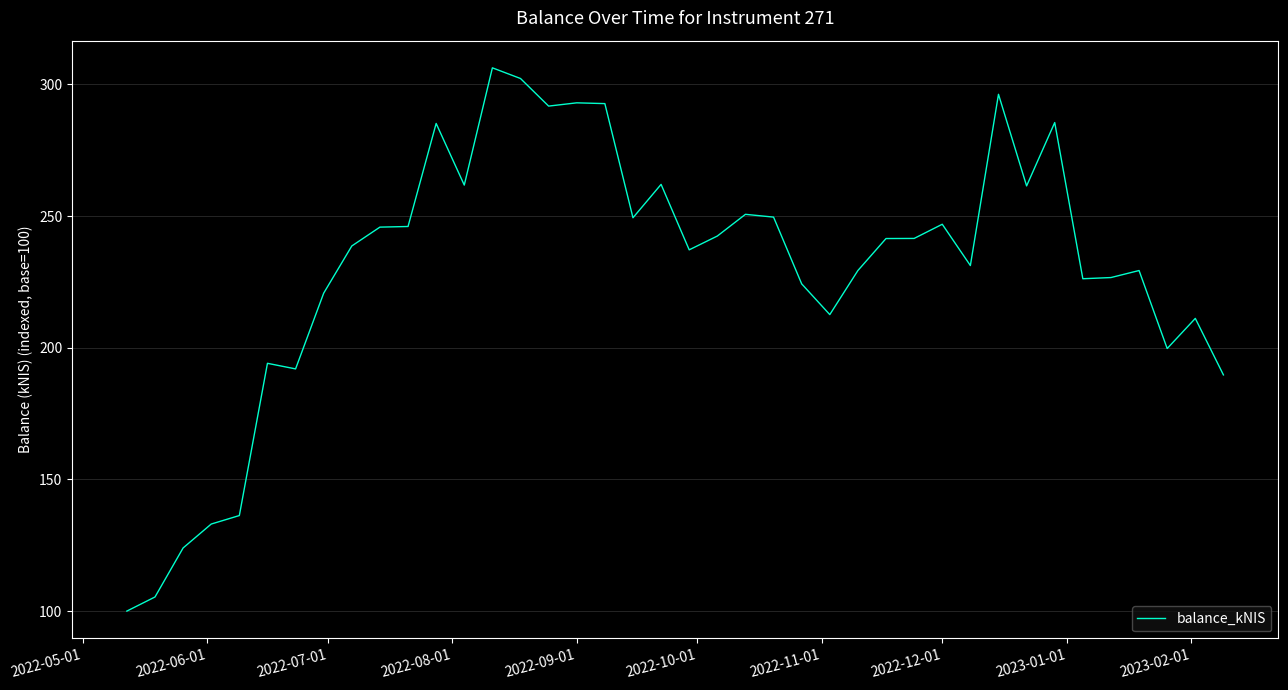

What is the difference between the maximum and minimum values?

206.3